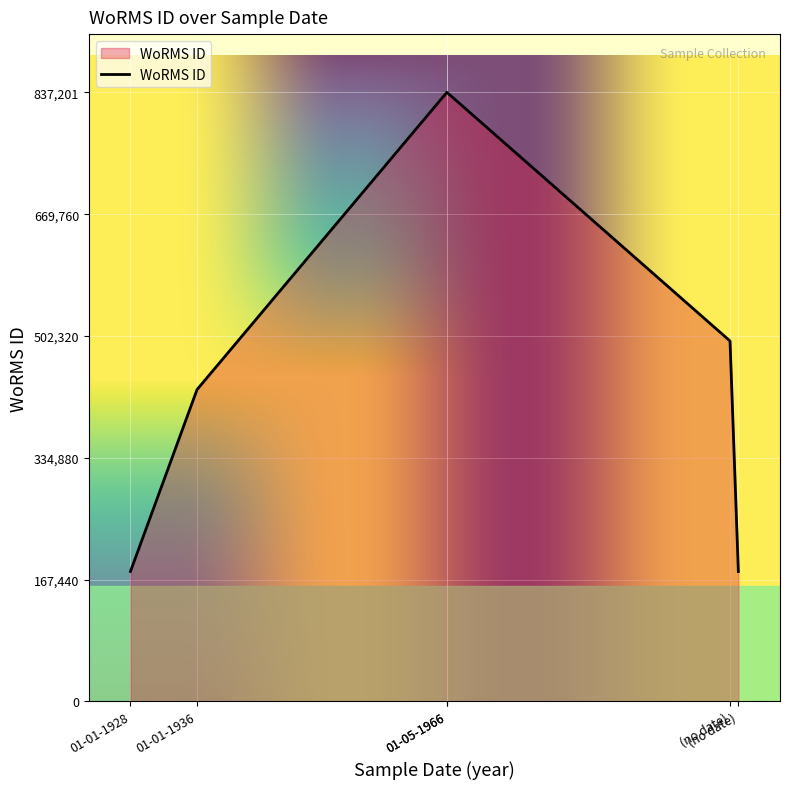

How many values exceed 495424?

2